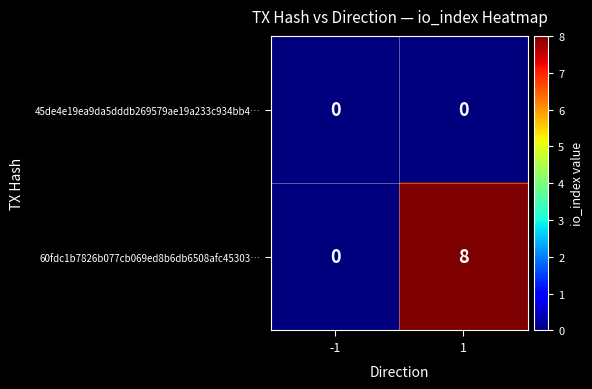

Reading left to right, list all the values displayed in this chart.

45de4e19ea9da5dddb269579ae19a233c934bb4…: 0	0
60fdc1b7826b077cb069ed8b6db6508afc45303…: 0	8